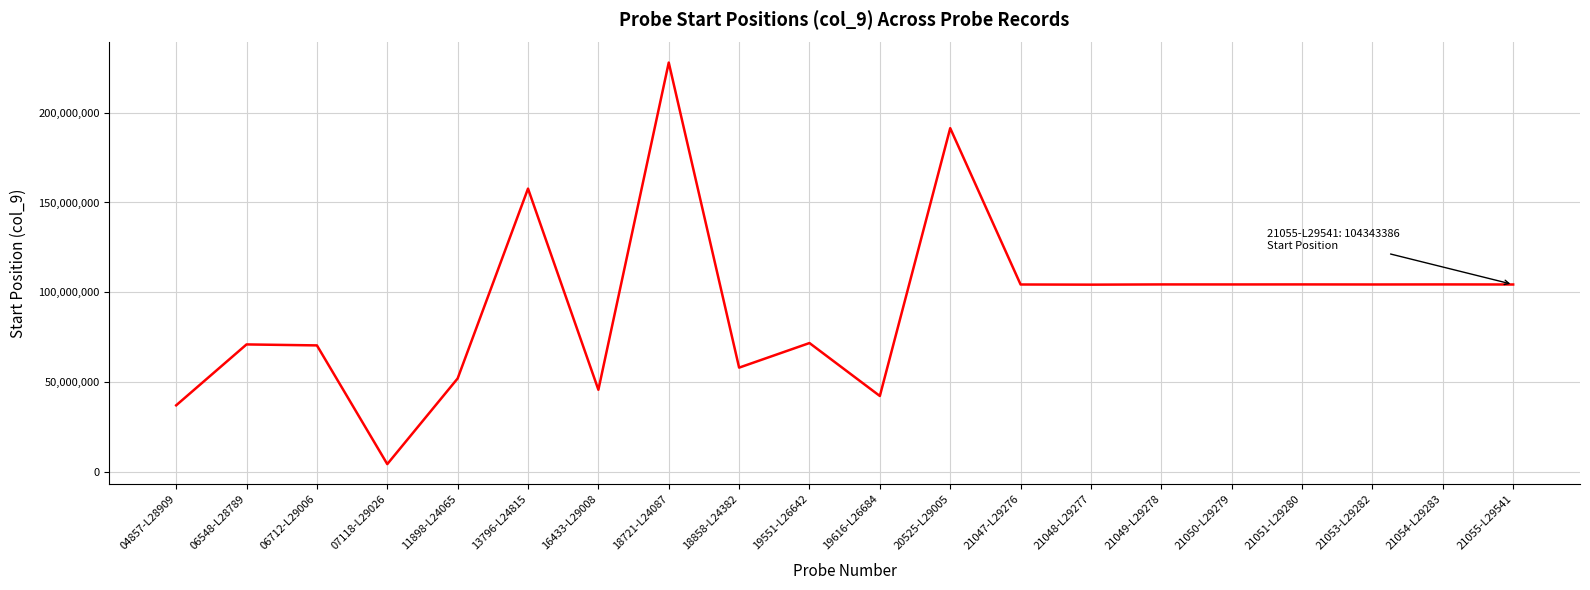

What value does the data have at 11898-L24065, to the nearest 50?

52038750